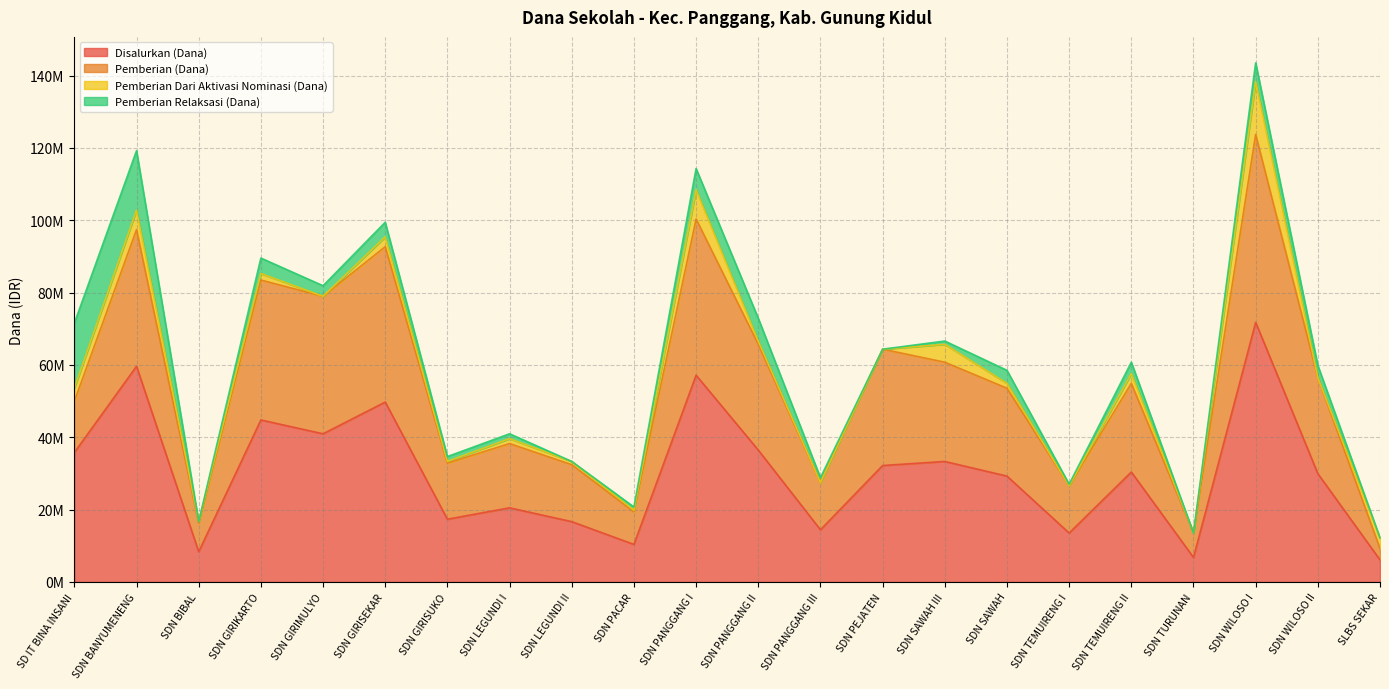

What is the label of the 1st point from the right?

SLBS SEKAR